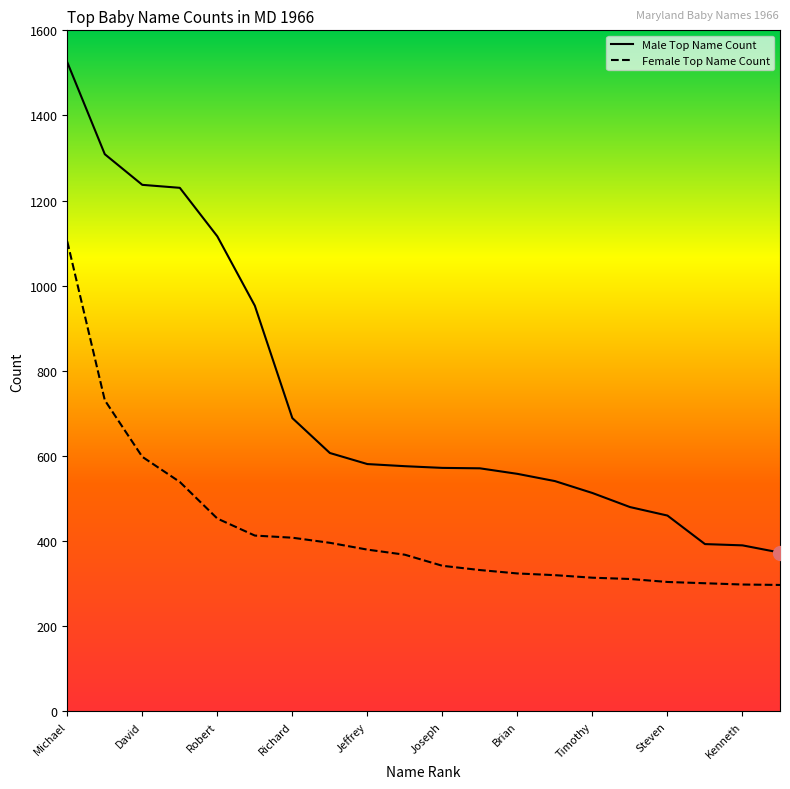

What is the average value of the Male Top Name Count series?

734